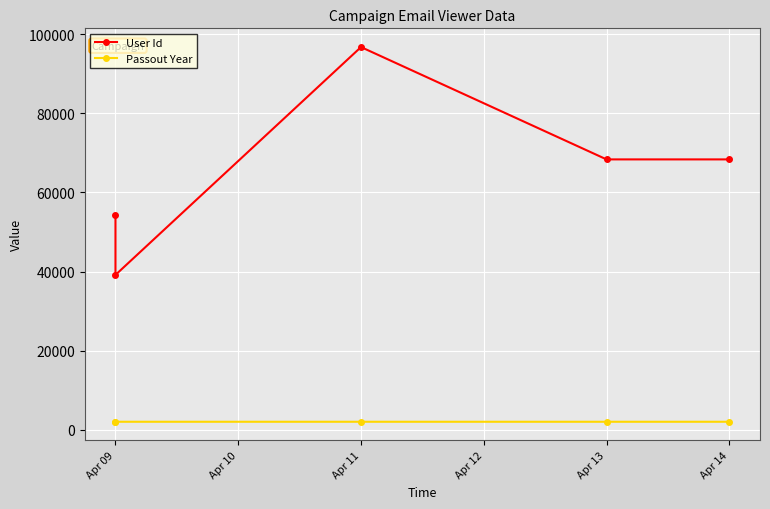

How many lines are shown in the chart?

2